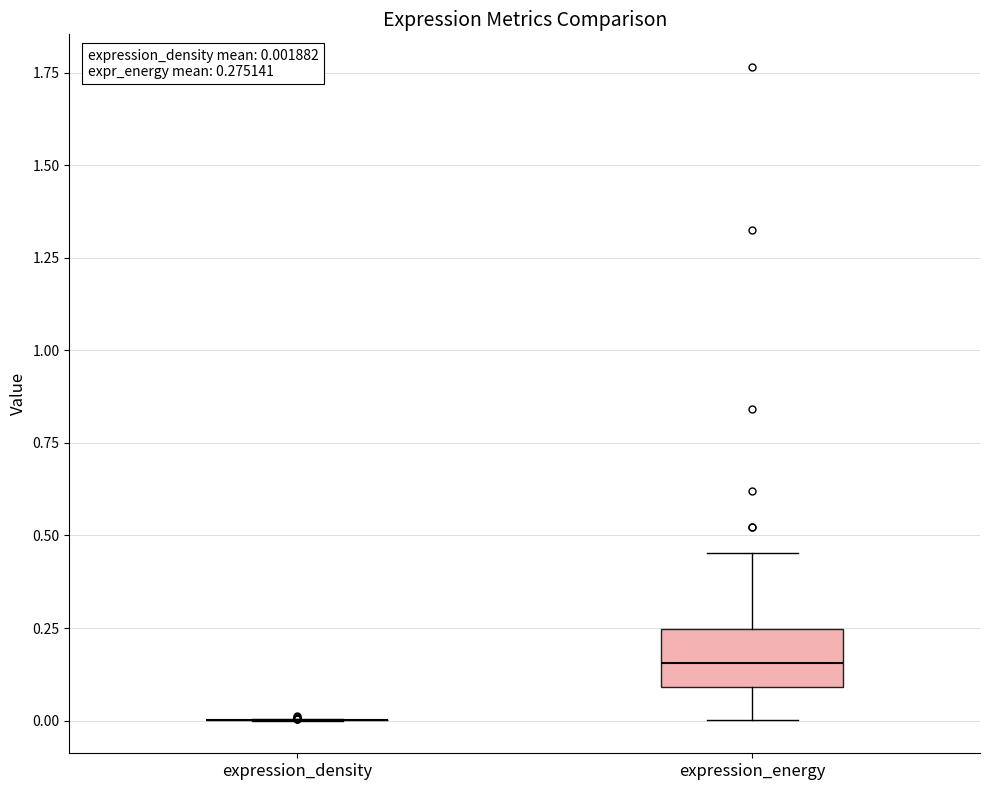

Comparing the boxes themselves (not the whiskers), which one is the tallest?

expression_energy